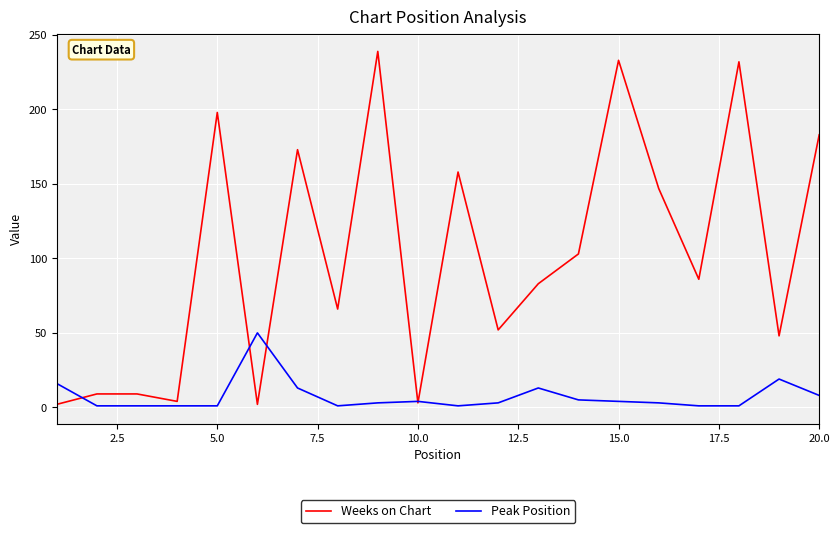

What is the lowest value of the Weeks on Chart series?

2